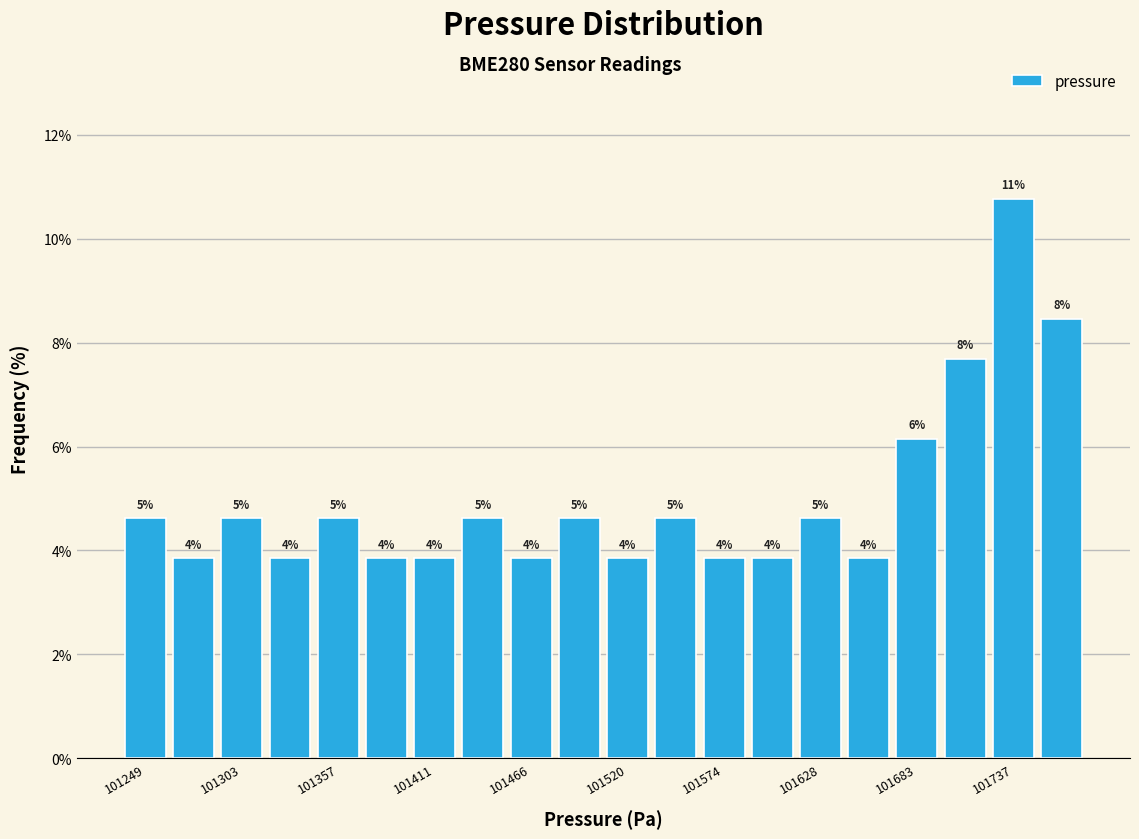

Read against the x-axis, roughly where is the centre of the tallest bar?

101740